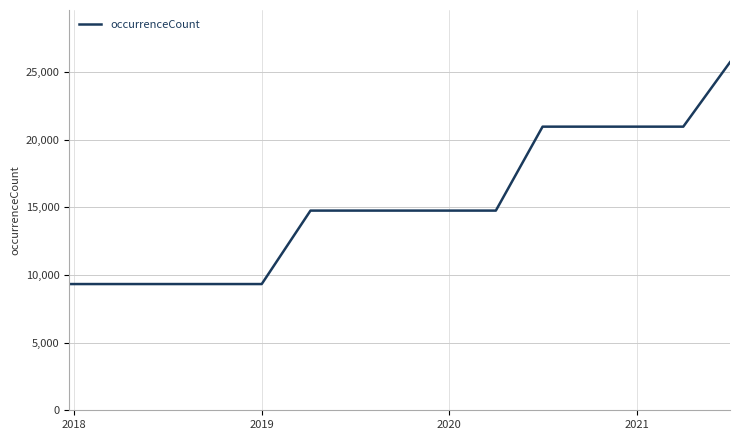

How many lines are shown in the chart?

1